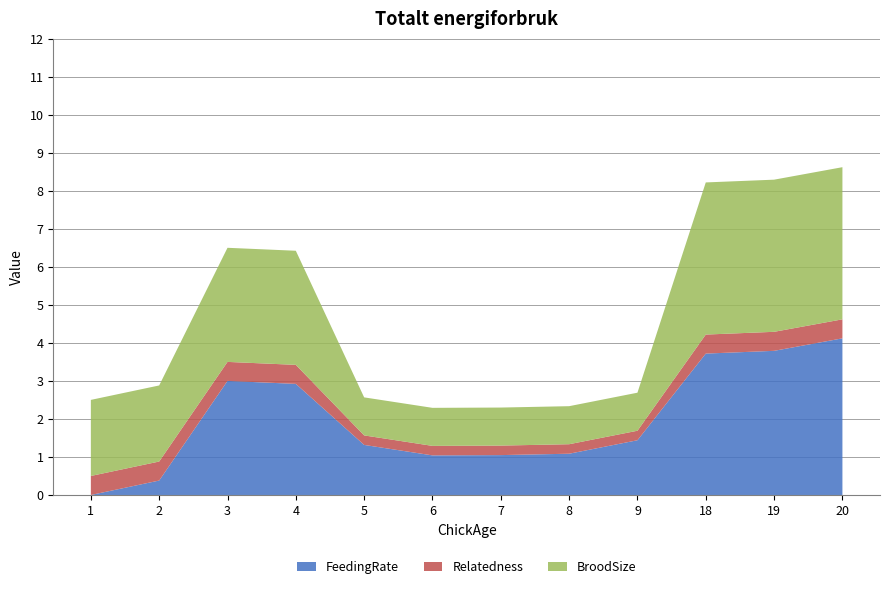

Is it true that FeedingRate equals 1.0 at 6?

True